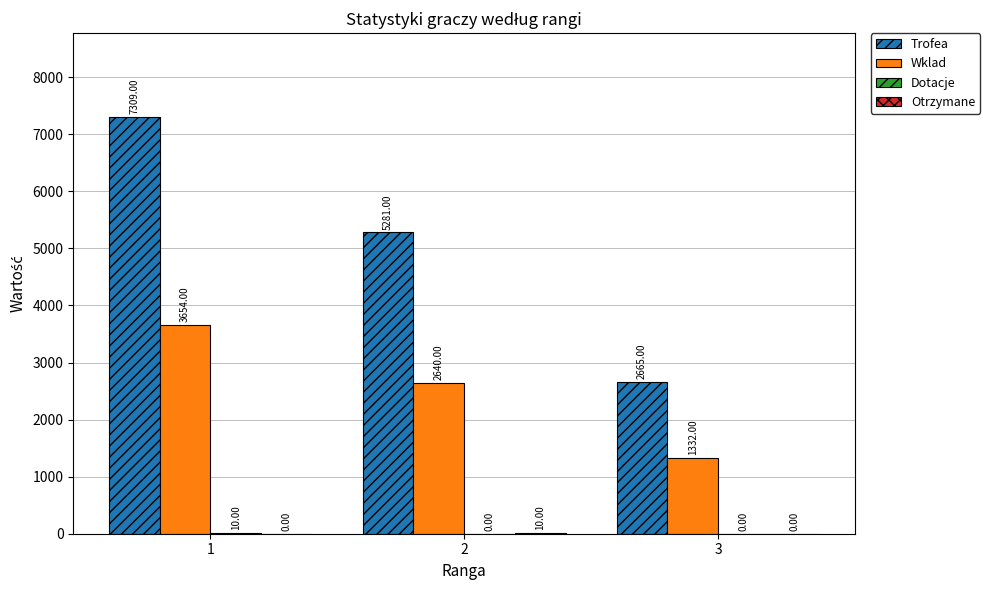

Which series has the largest total across all categories?

Trofea